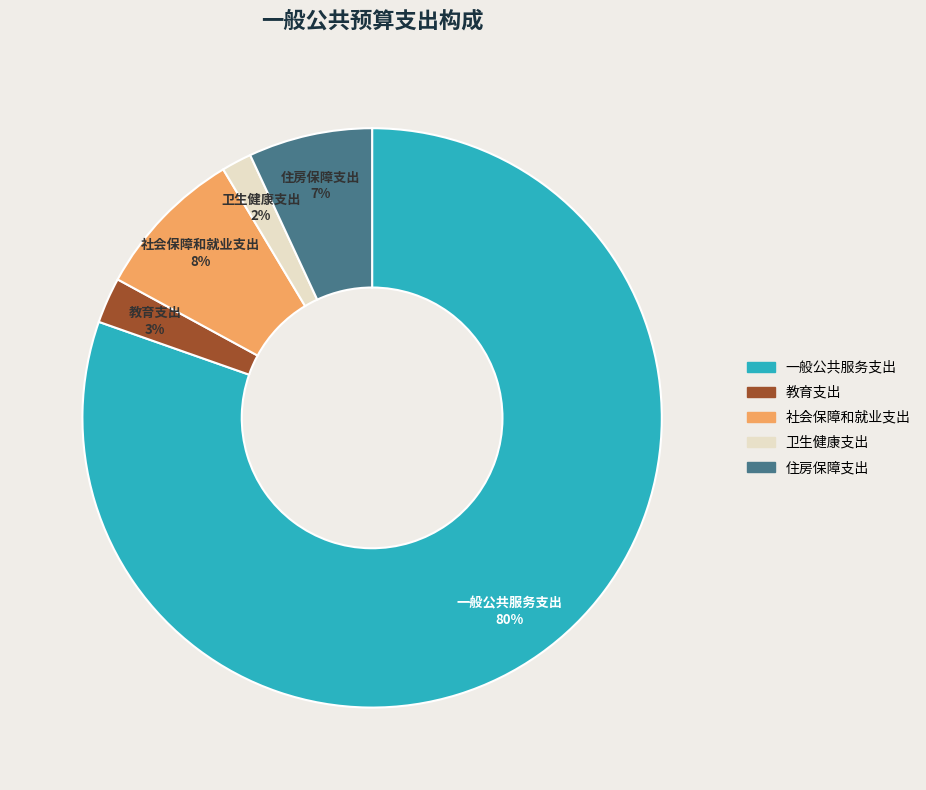

Is there any slice that represents more than half of the pie?

Yes